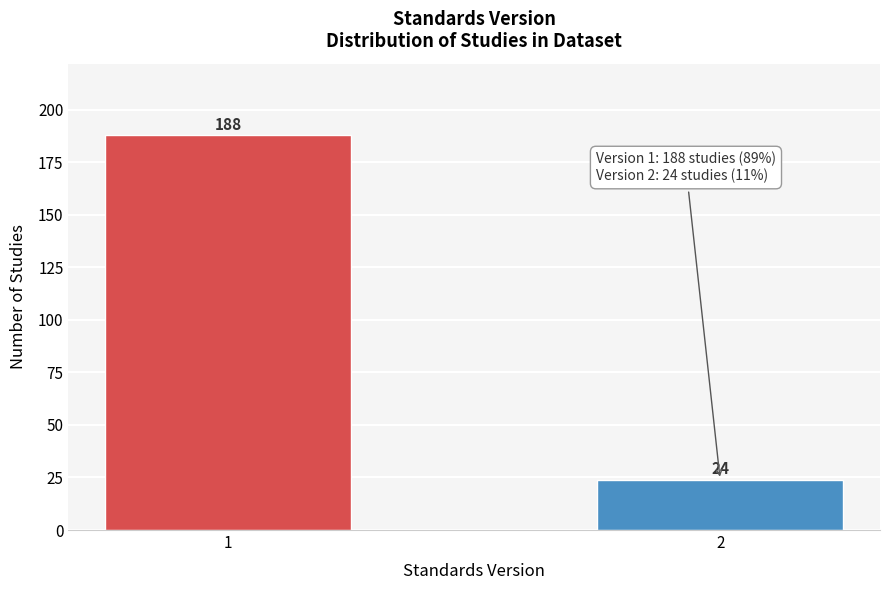

Reading left to right, list all the values displayed in this chart.

188	24